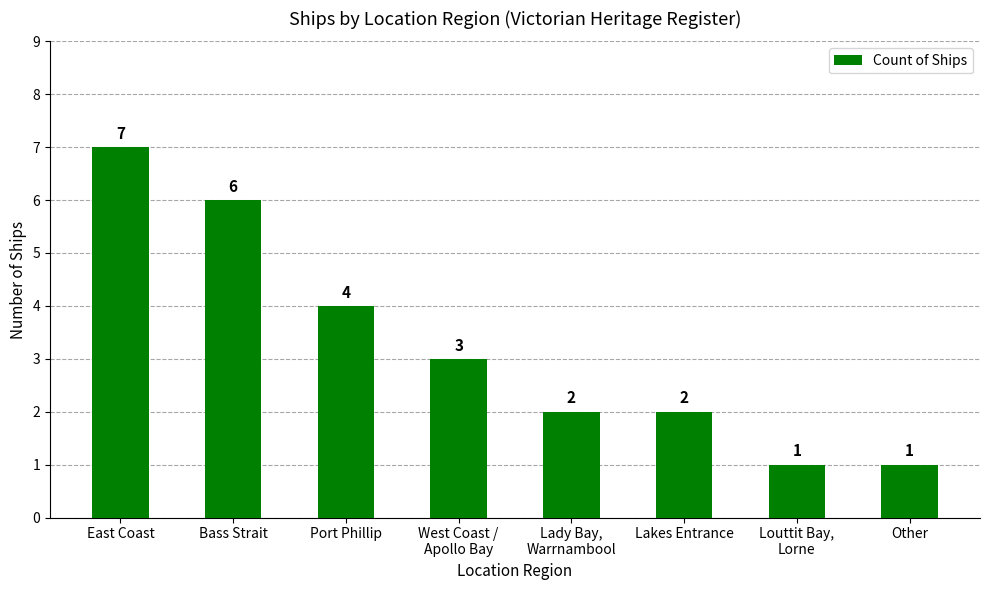

What position from the left is Other?

8